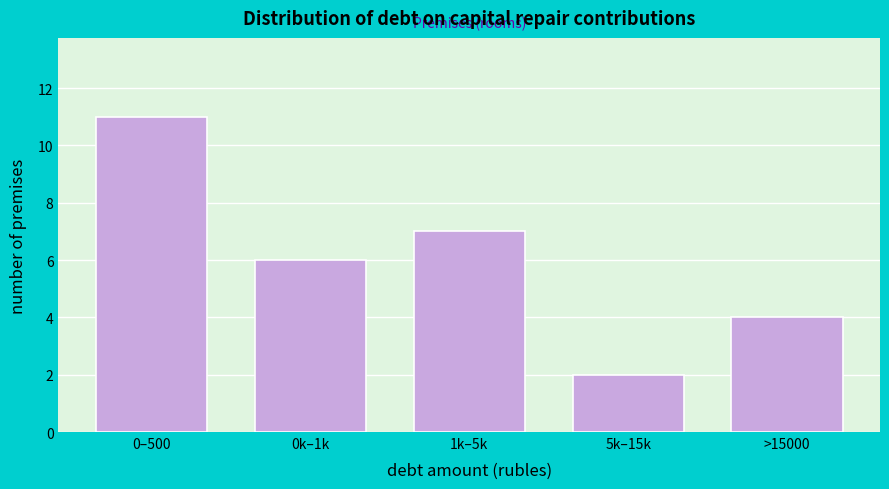

Reading left to right, what are all the values shown in this chart?

11	6	7	2	4